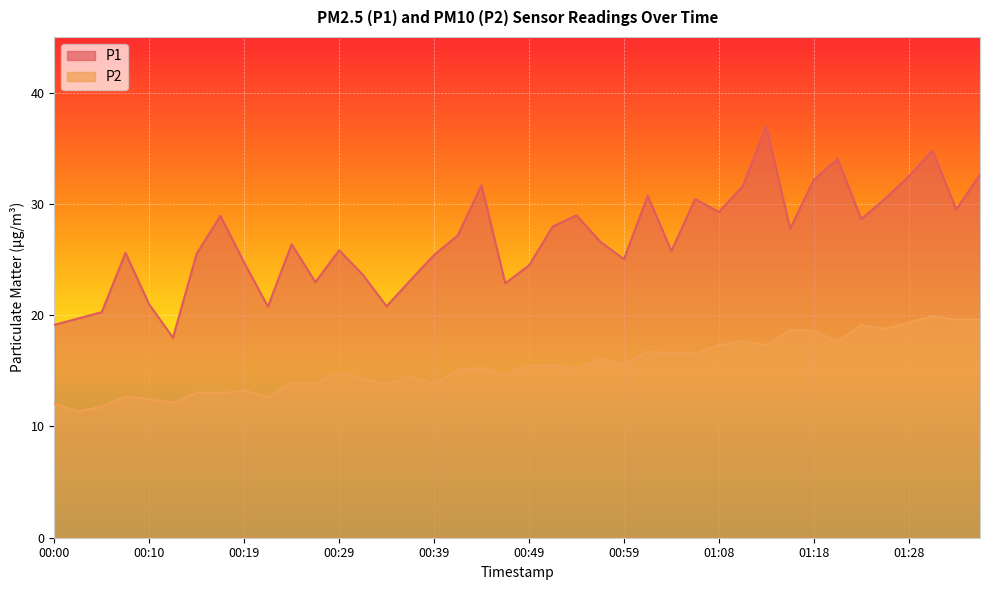

Between 01:11 and 00:54, which is larger?

01:11